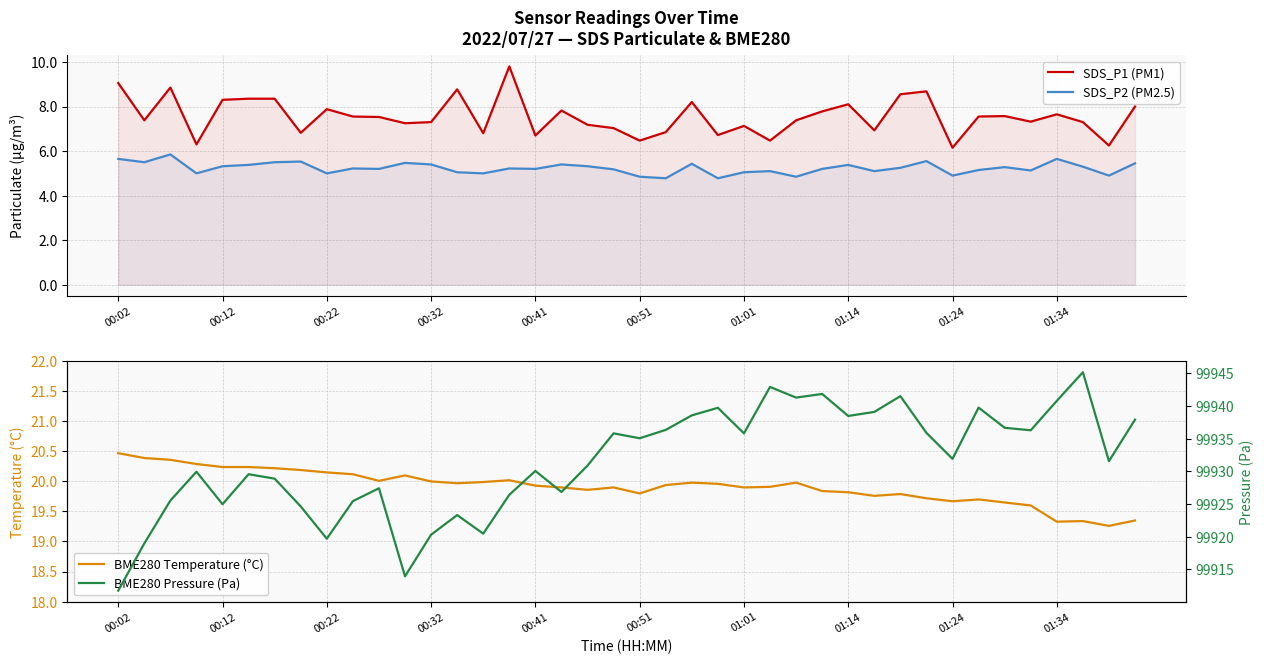

True or false: SDS_P1 (PM1) and SDS_P2 (PM2.5) cross at least once.

False